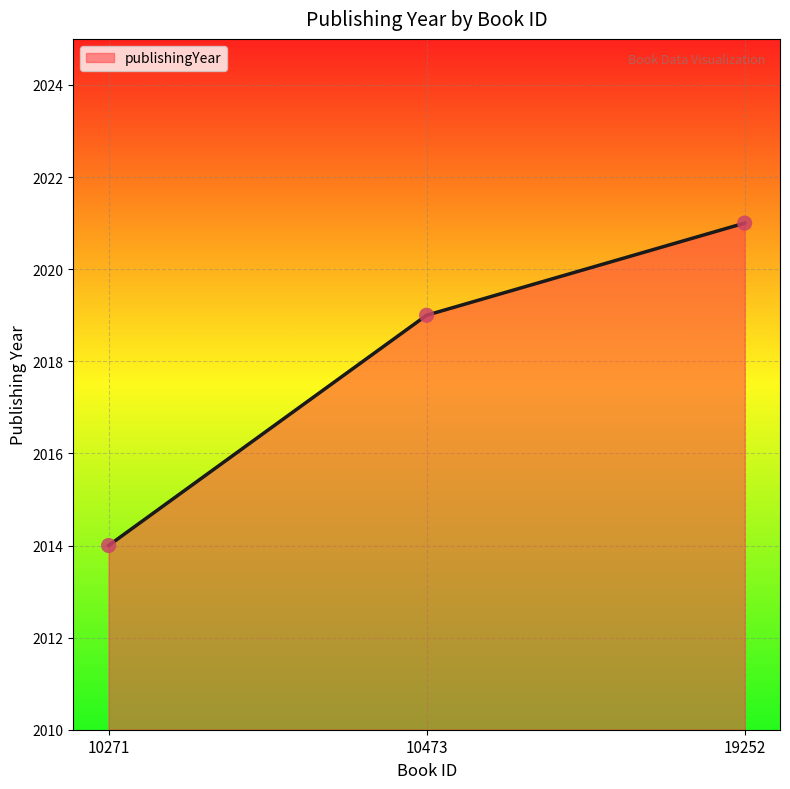

What is the change in value from 10473 to 19252?

+2